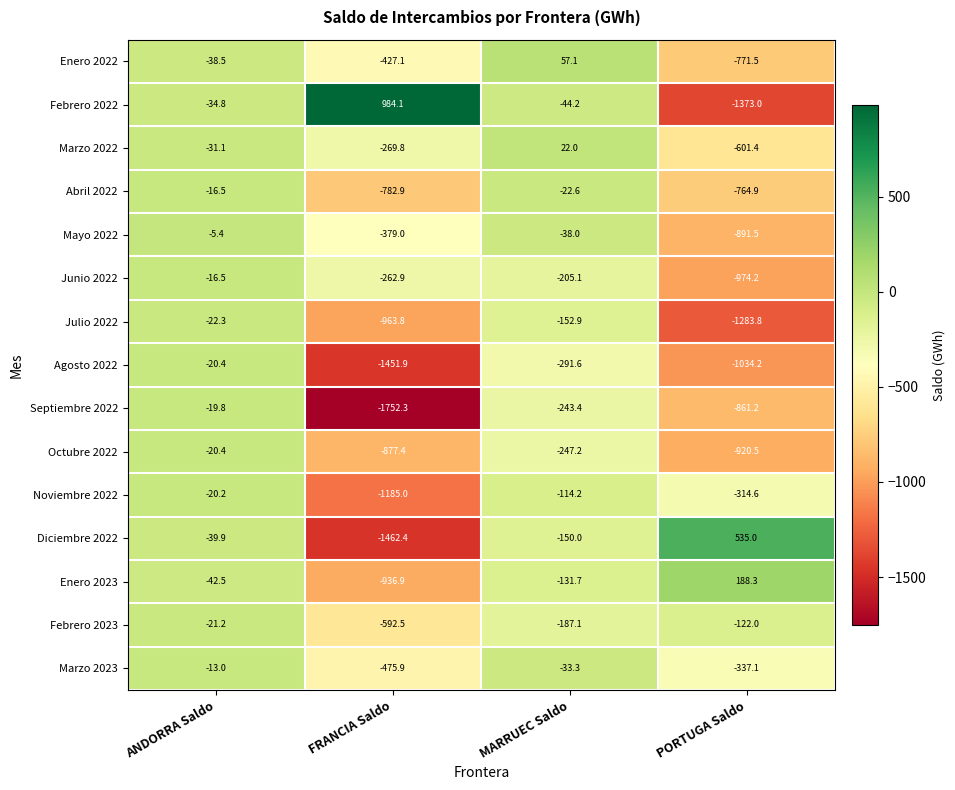

What is the difference between the Marzo 2022 values at MARRUEC Saldo and PORTUGA Saldo?

623.4